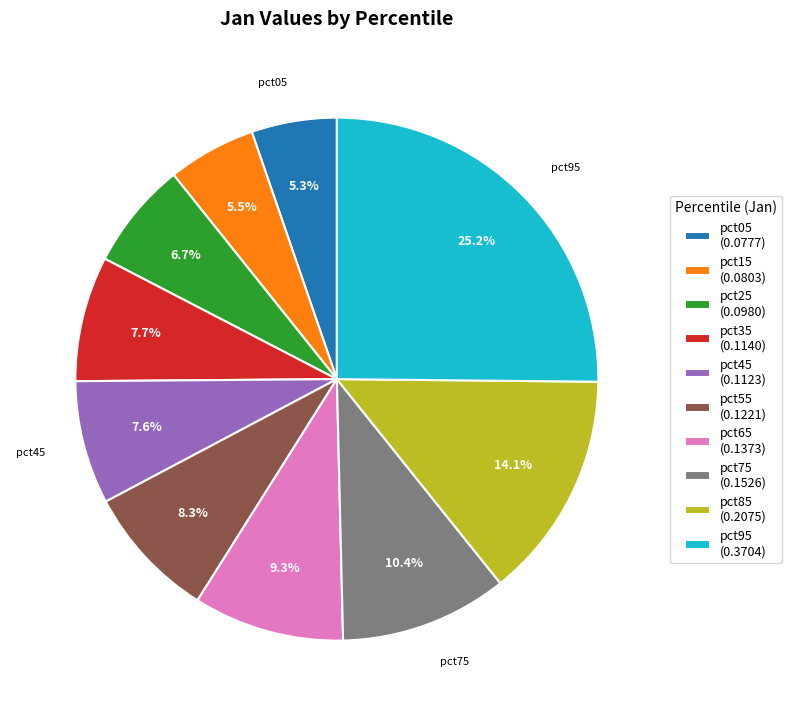

Is there any slice that represents more than half of the pie?

No